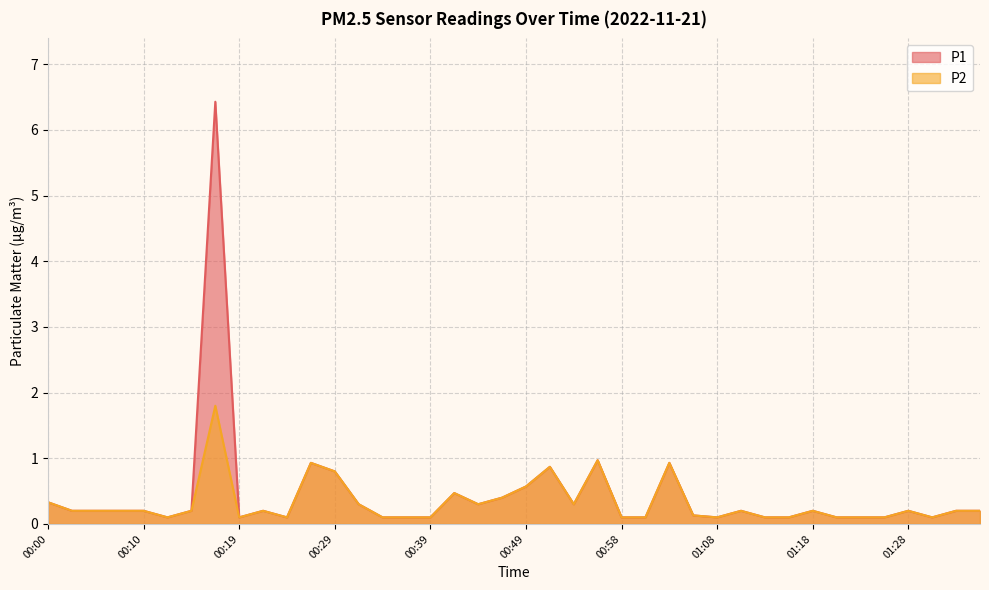

Reading right to left, what are all the values shown in this chart?

P1: 0.2	0.2	0.1	0.2	0.1	0.1	0.1	0.2	0.1	0.1	0.2	0.1	0.1	0.9	0.1	0.1	1.0	0.3	0.9	0.6	0.4	0.3	0.5	0.1	0.1	0.1	0.3	0.8	0.9	0.1	0.2	0.1	6.4	0.2	0.1	0.2	0.2	0.2	0.2	0.3
P2: 0.2	0.2	0.1	0.2	0.1	0.1	0.1	0.2	0.1	0.1	0.2	0.1	0.1	0.9	0.1	0.1	1.0	0.3	0.9	0.6	0.4	0.3	0.5	0.1	0.1	0.1	0.3	0.8	0.9	0.1	0.2	0.1	1.8	0.2	0.1	0.2	0.2	0.2	0.2	0.3